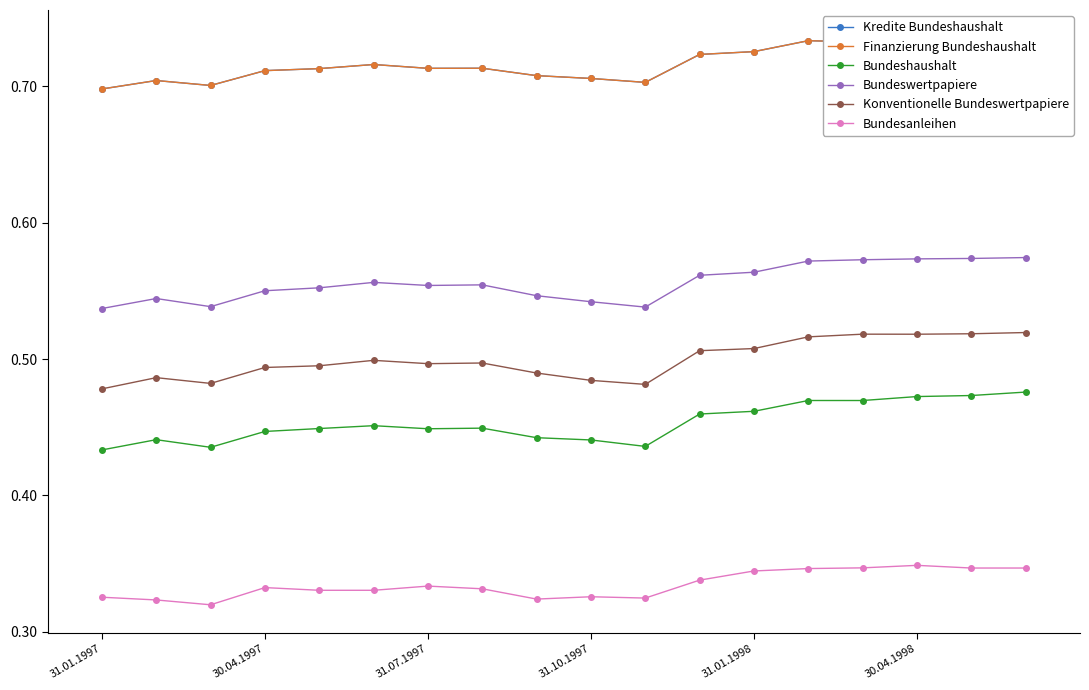

True or false: Bundesanleihen has more than 0 interior local peaks.

True